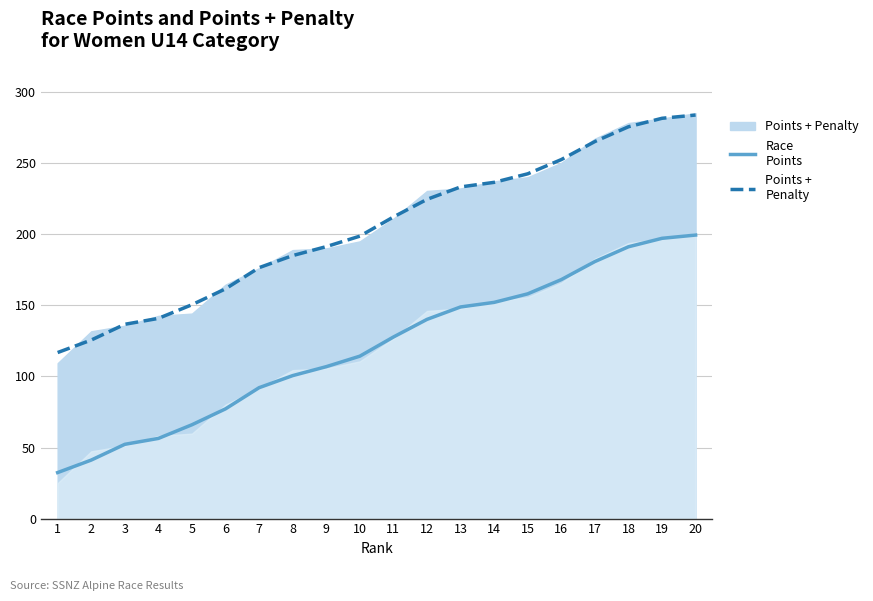

Rank the series by their maximum value, from highest to lowest.

Points +
Penalty, Race
Points